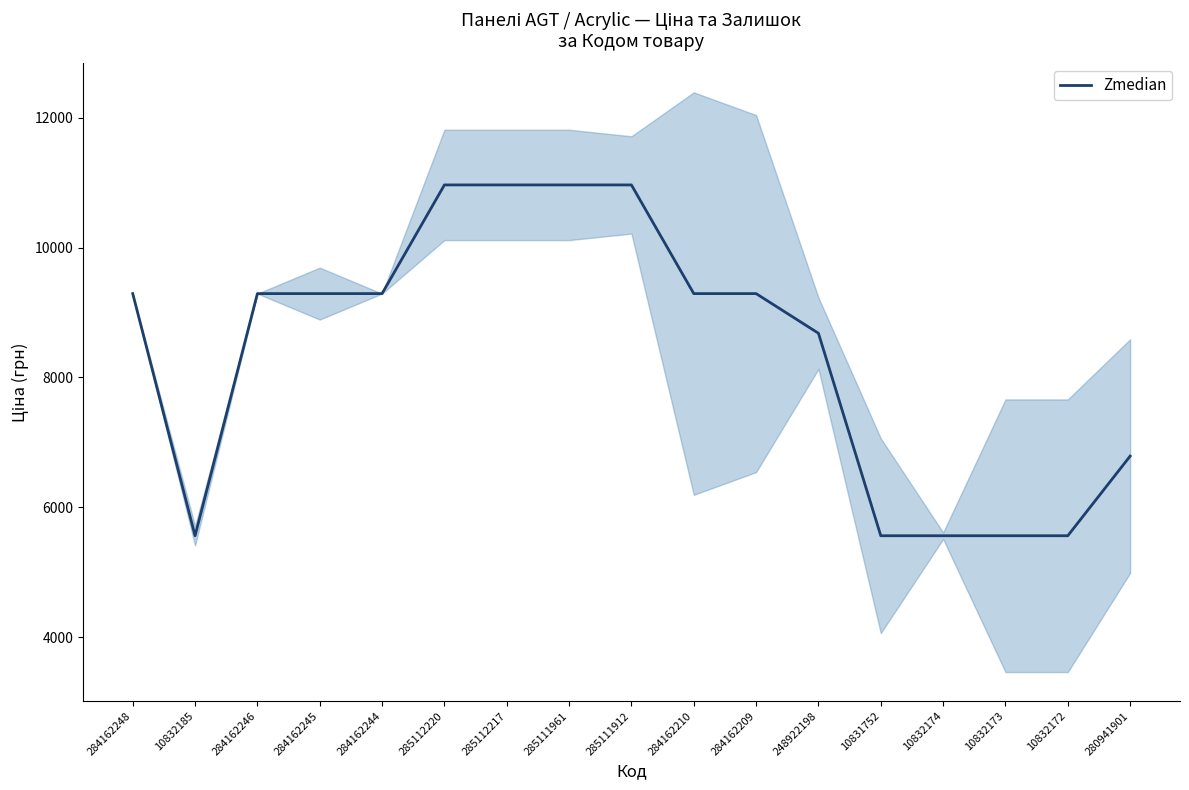

Reading left to right, transcribe all the data shown in this chart.

9290.5	5560.3	9290.5	9290.5	9290.5	10964.4	10964.4	10964.4	10964.4	9290.5	9290.5	8679.5	5560.3	5560.3	5560.3	5560.3	6787.1